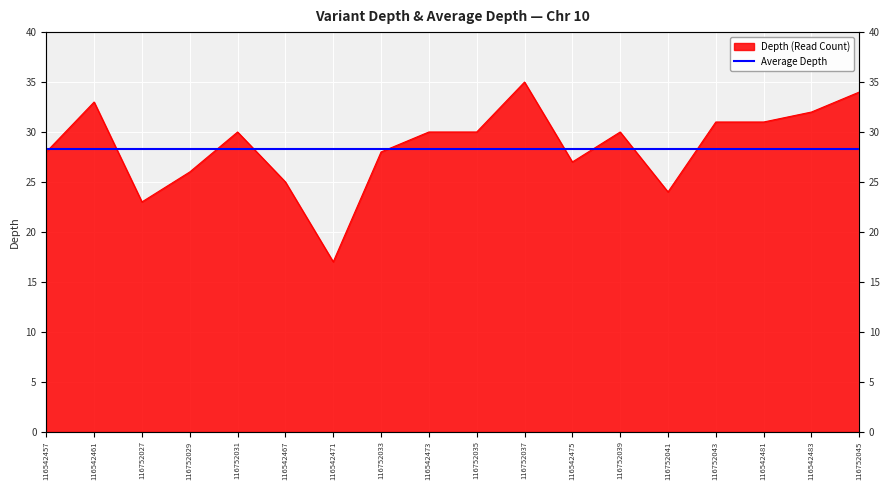

The value at 116542467 is 37. True or false?

False